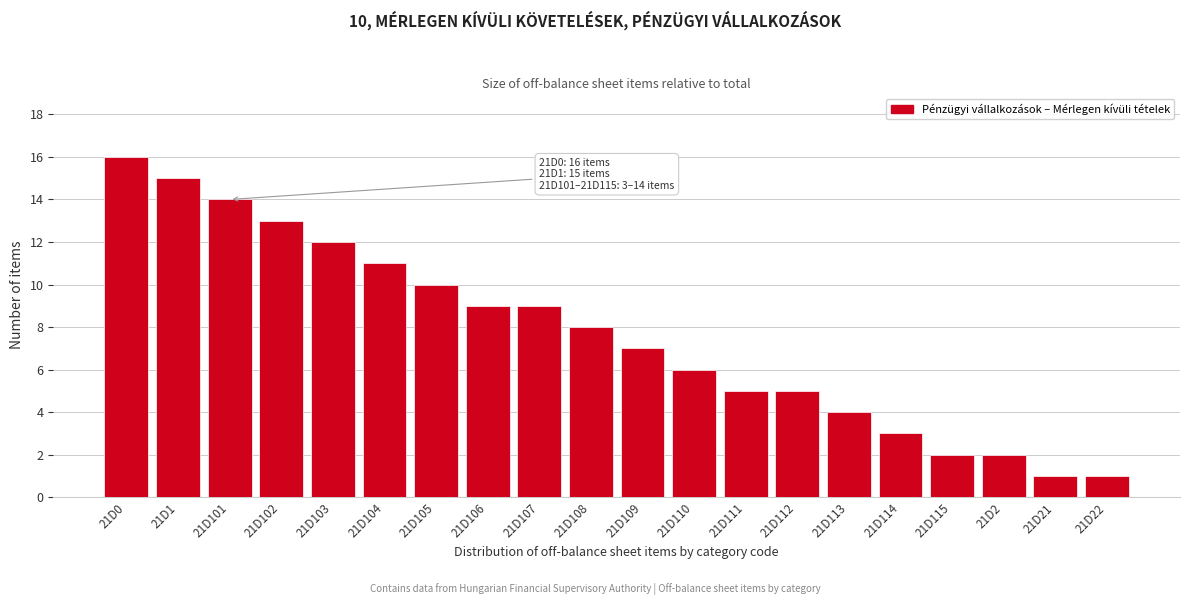

Reading left to right, what are all the values shown in this chart?

16	15	14	13	12	11	10	9	9	8	7	6	5	5	4	3	2	2	1	1